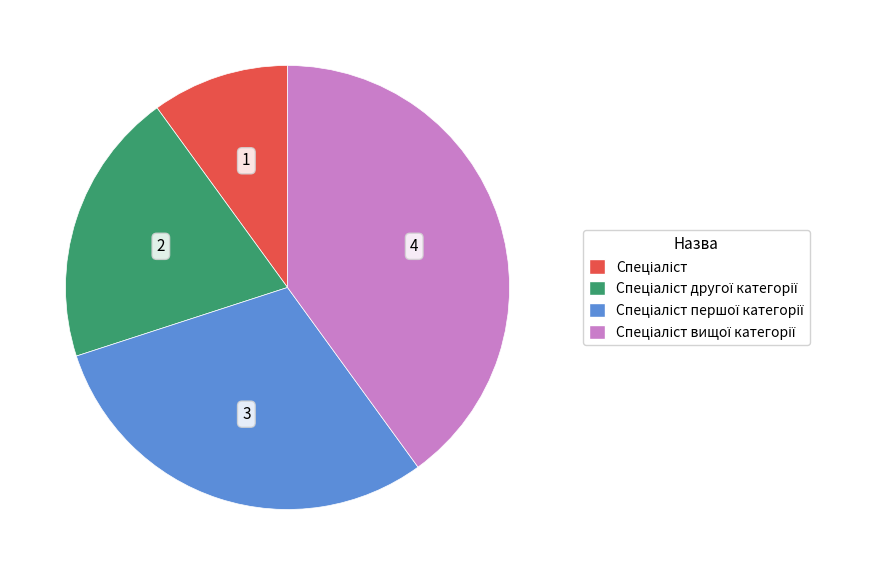

Does any single category account for the majority?

No